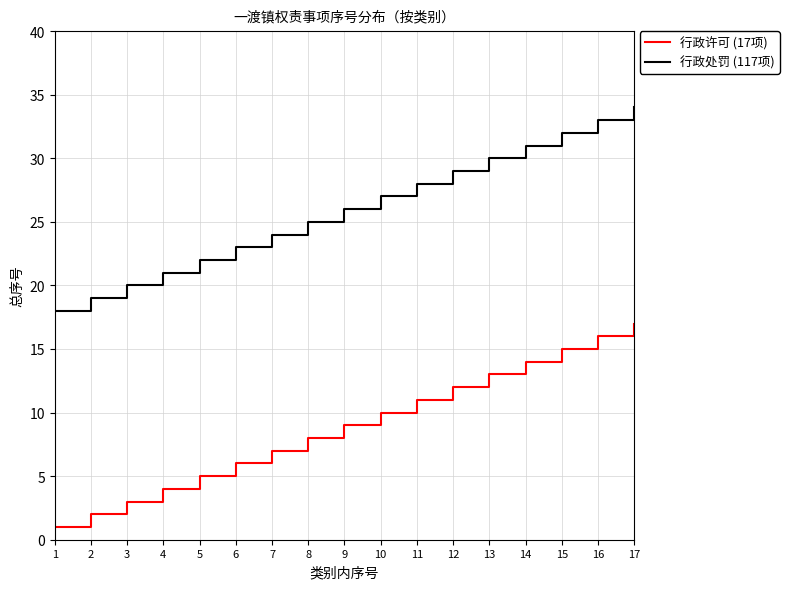

True or false: 行政处罚 (117项) and 行政许可 (17项) intersect in this chart.

False